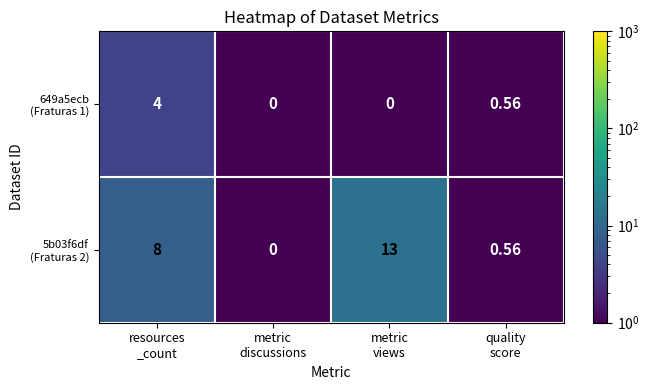

How many categories are shown in the chart?

4